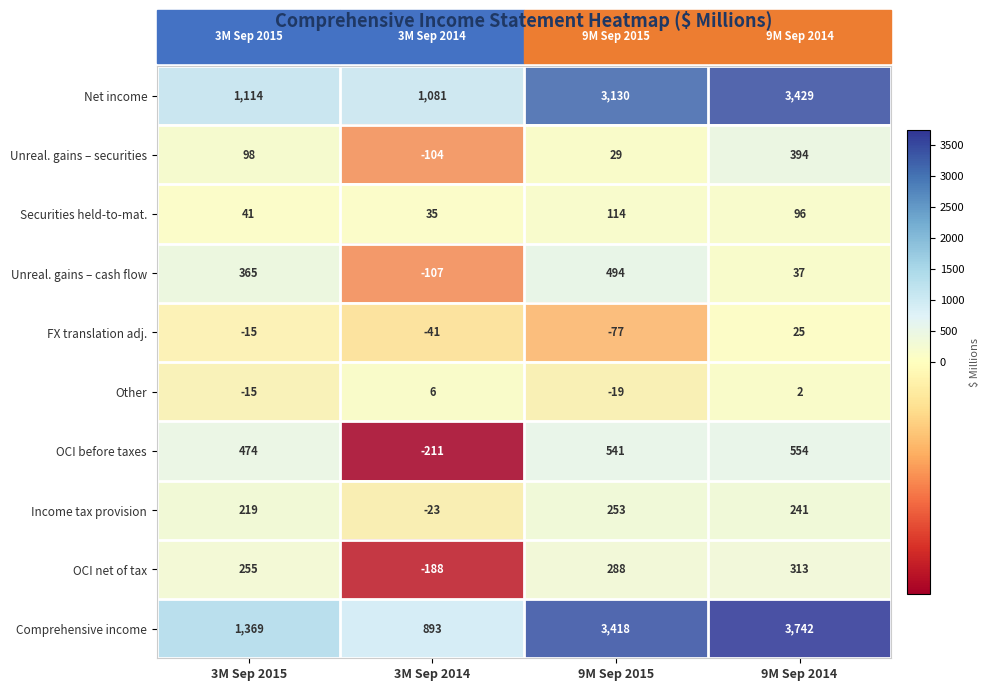

Which series has the largest total across all categories?

Comprehensive income